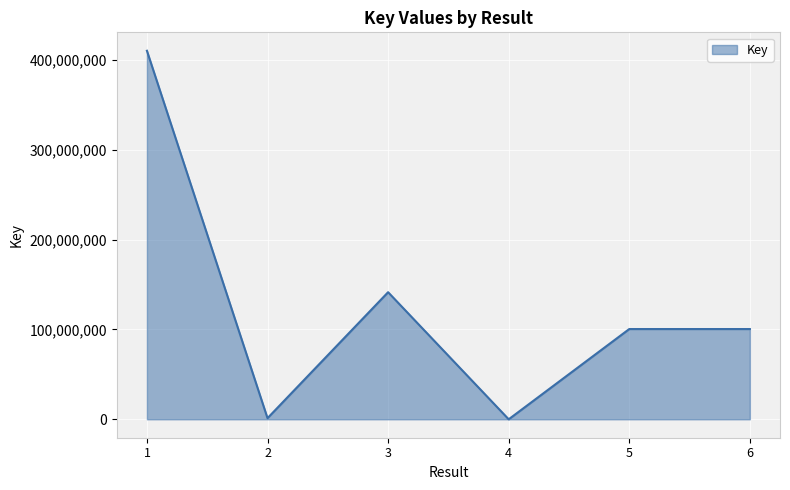

What is the sum of the values at 3 and 4?

141413264